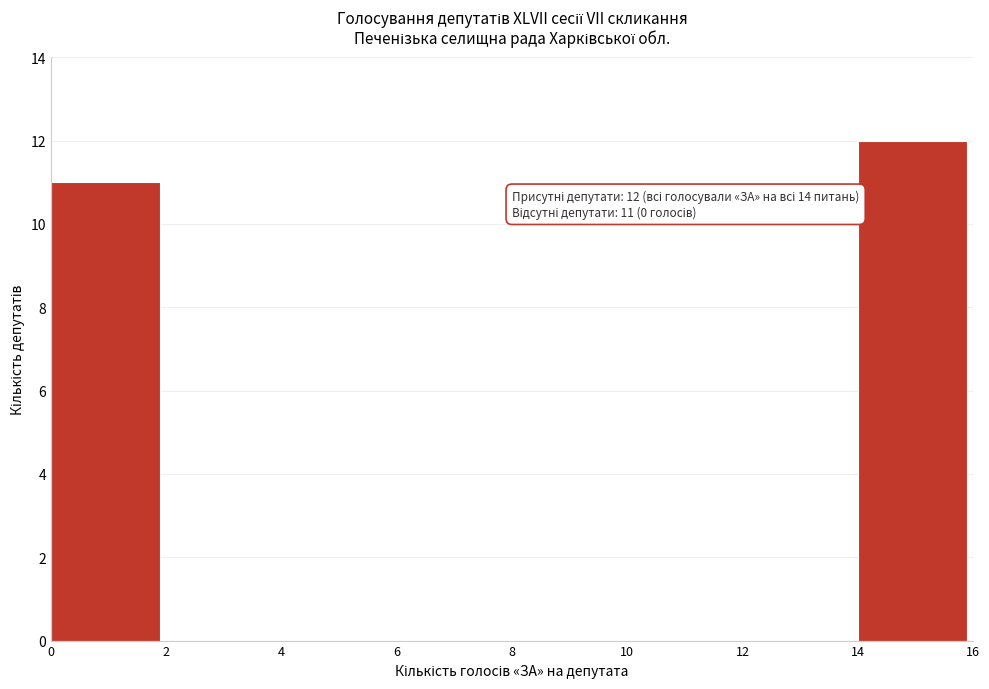

Over which range of the x-axis is the bar tallest?

14 to 16